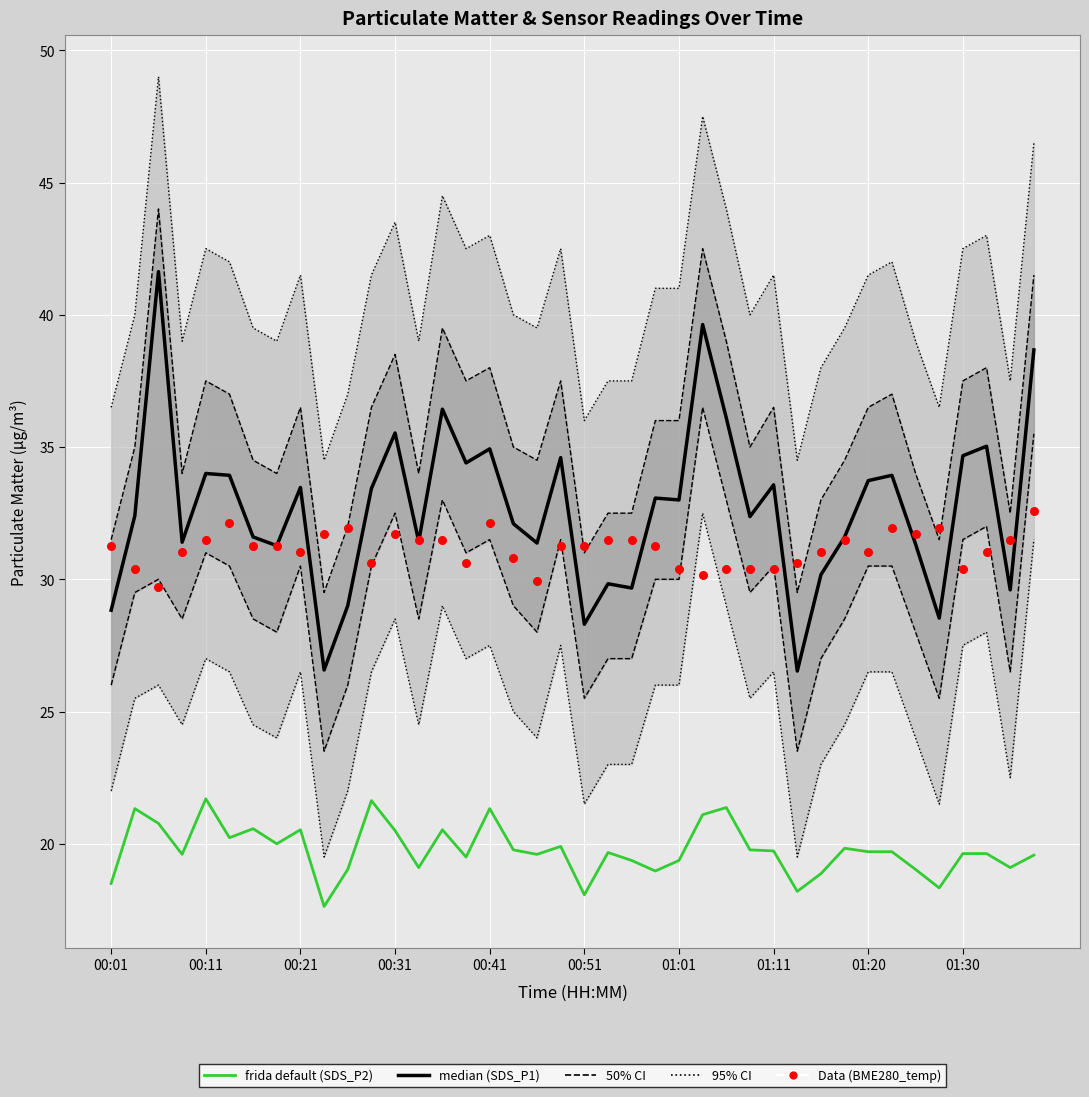

At how many categories does at least one series exceed 39?

2